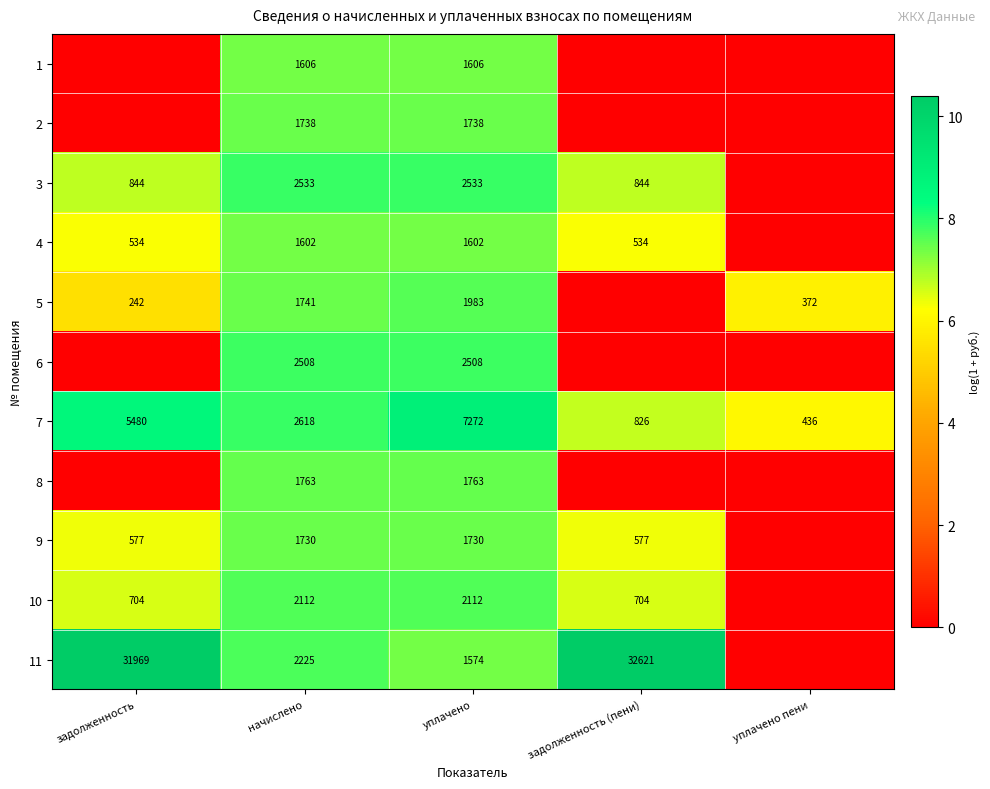

What is the difference between the highest and lowest values at задолженность (пени)?

10.4